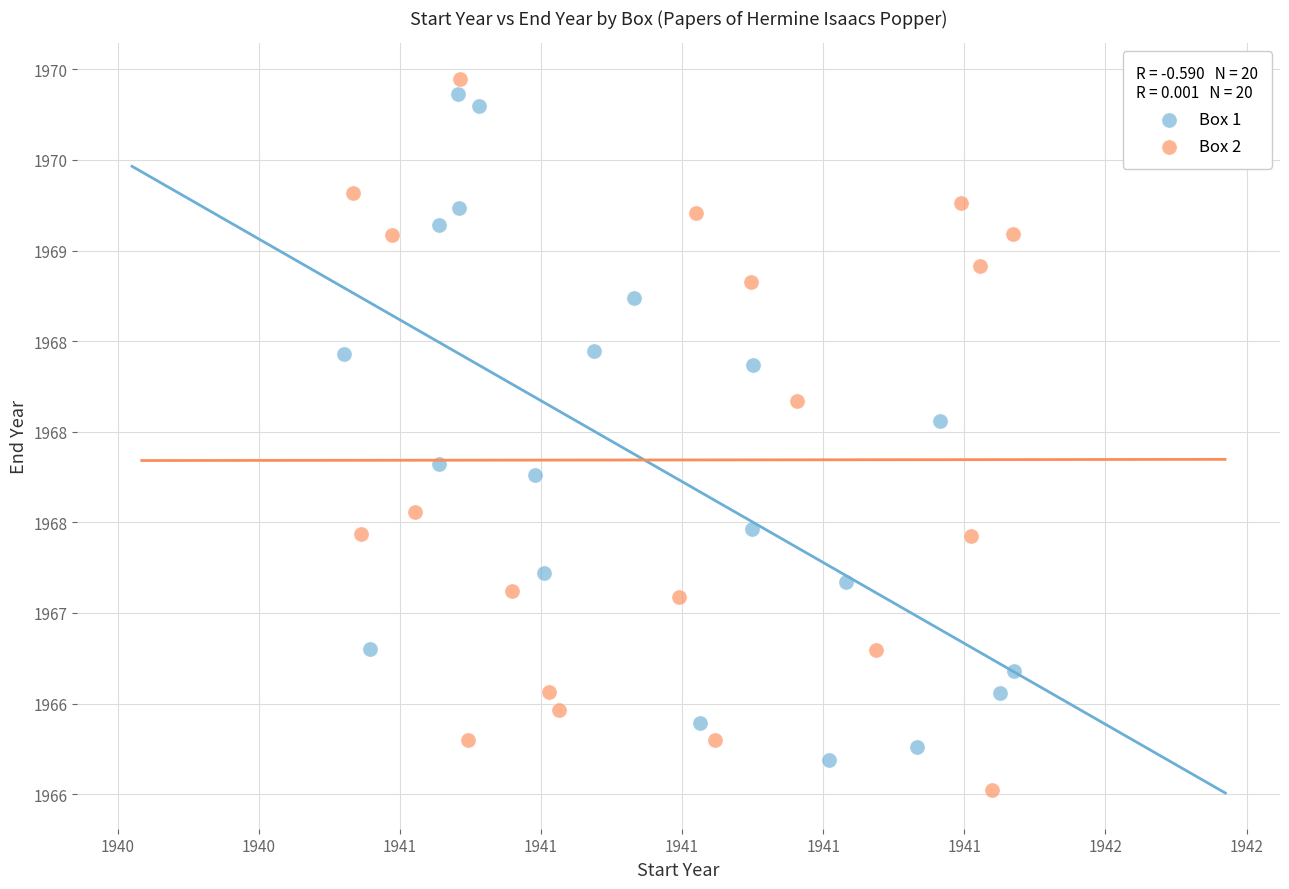

Which series reaches the maximum Y coordinate?

Box 2